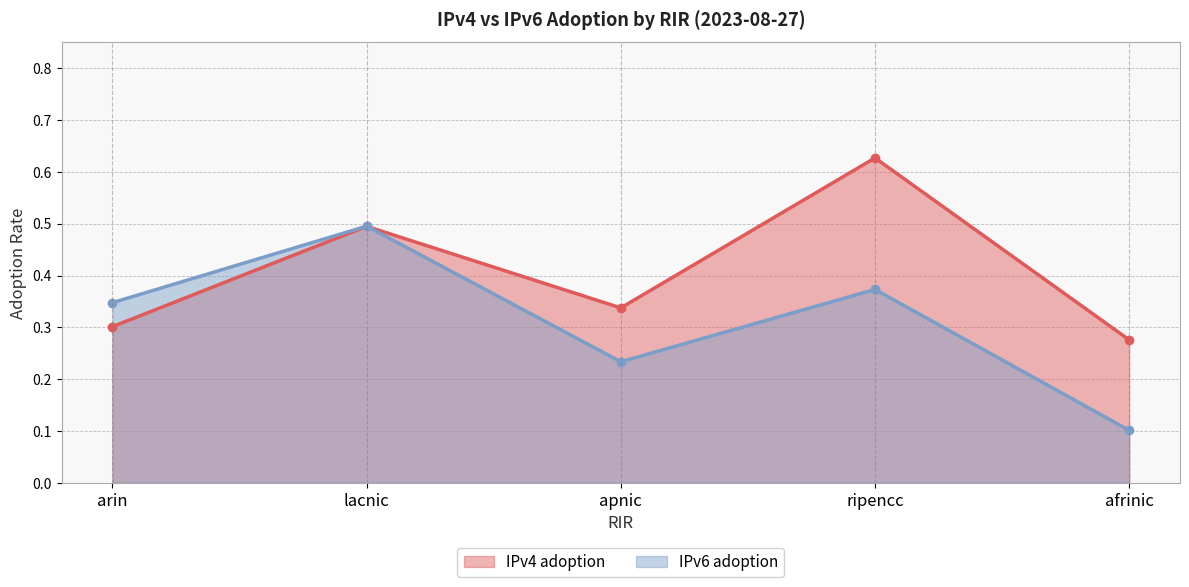

How many interior local valleys does the IPv6 adoption series have?

1